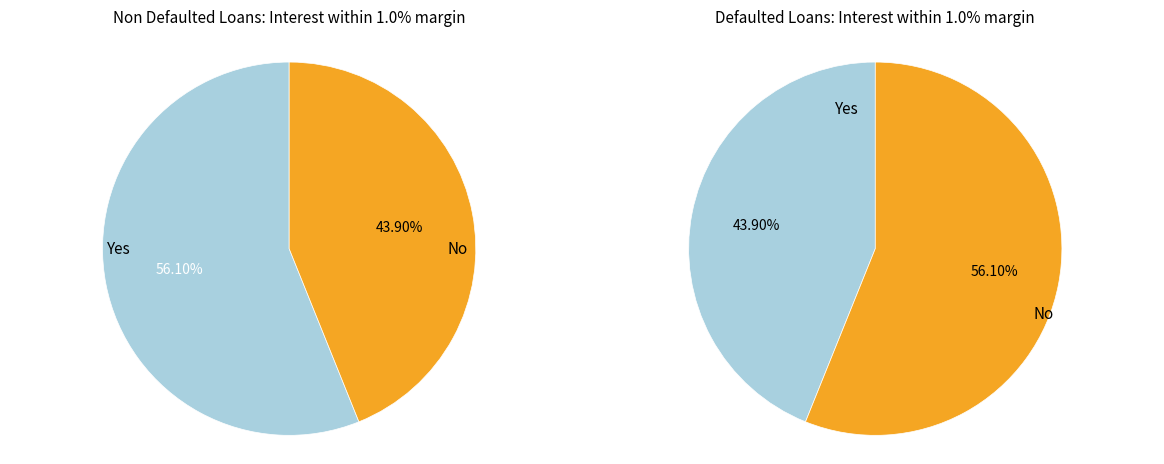

How many slices are in this pie chart?

2